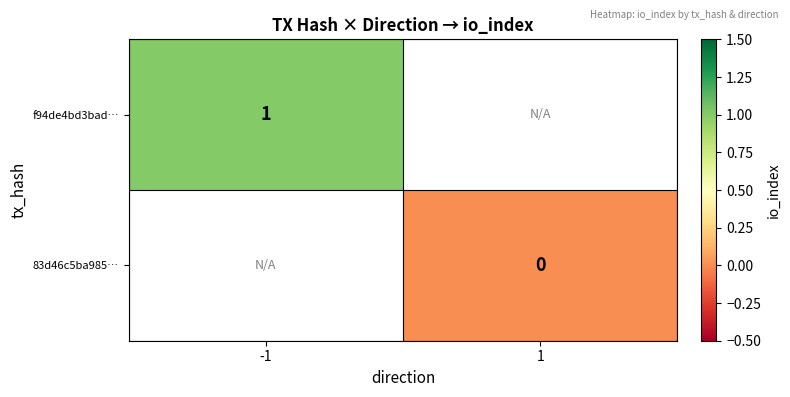

Is it true that f94de4bd3bad… equals 2 at -1?

False